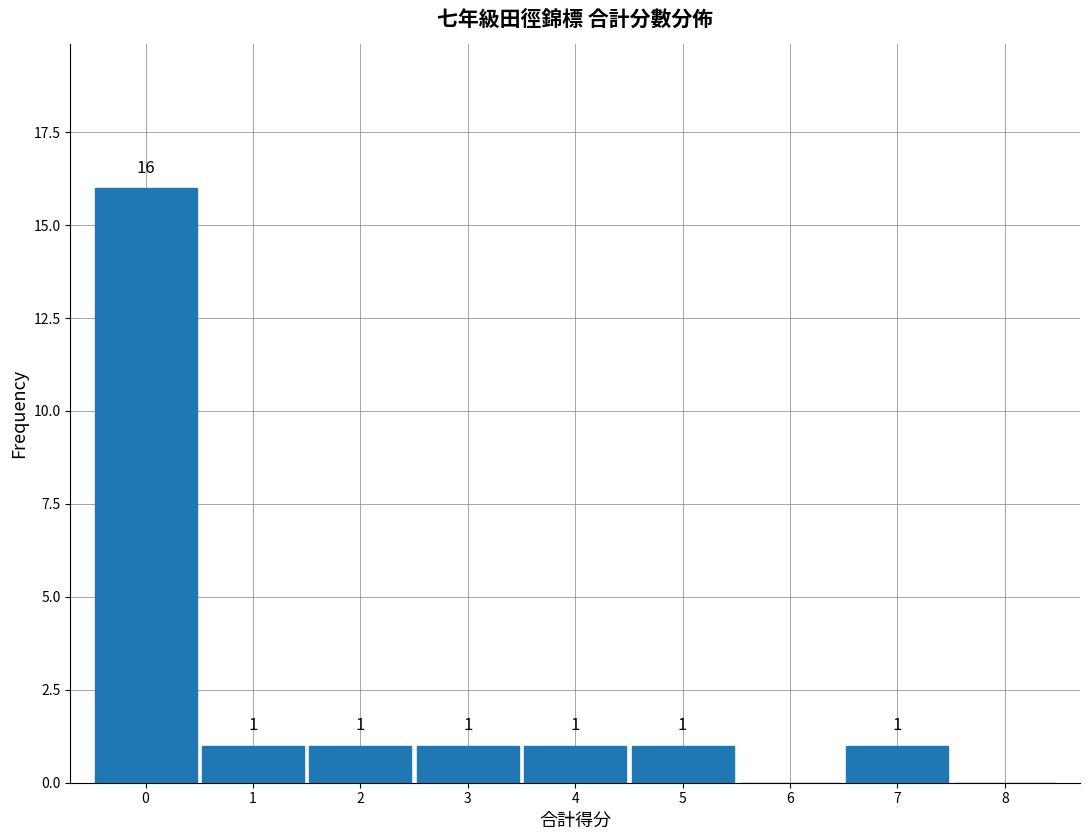

Which range on the x-axis has the tallest bar?

-0.5 to 0.5